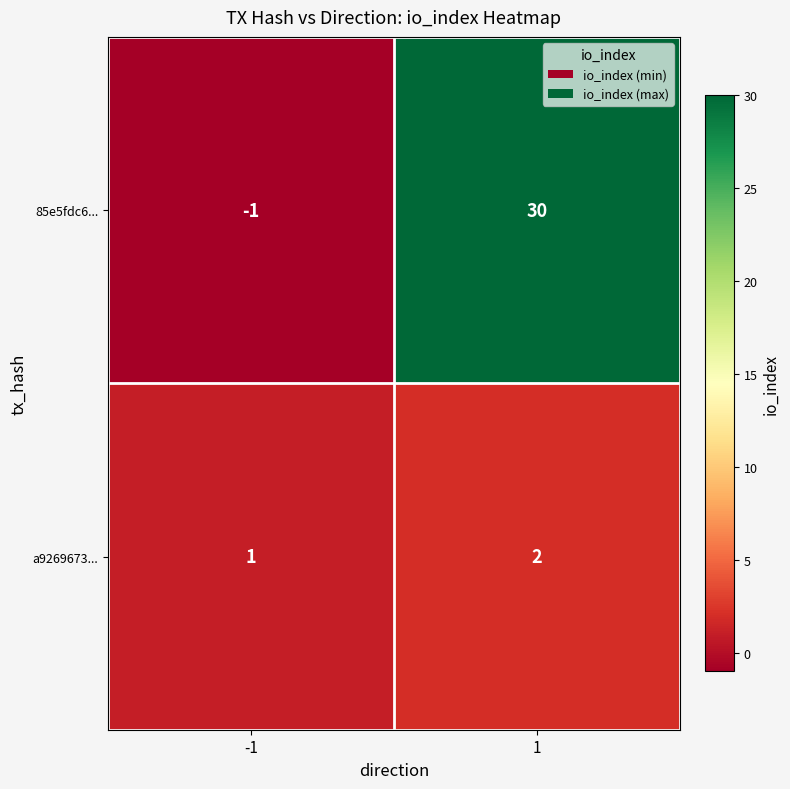

What is the maximum value shown in the chart?

30